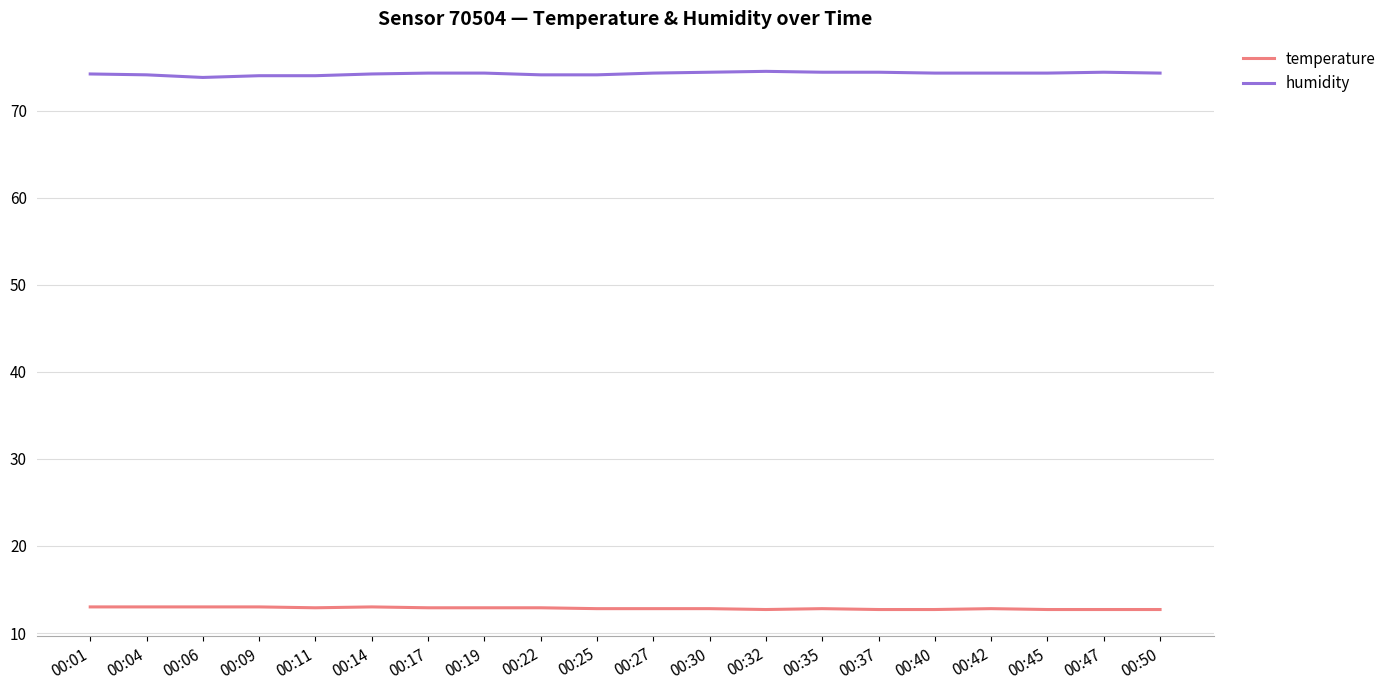

What is the average value of the temperature series?

12.8